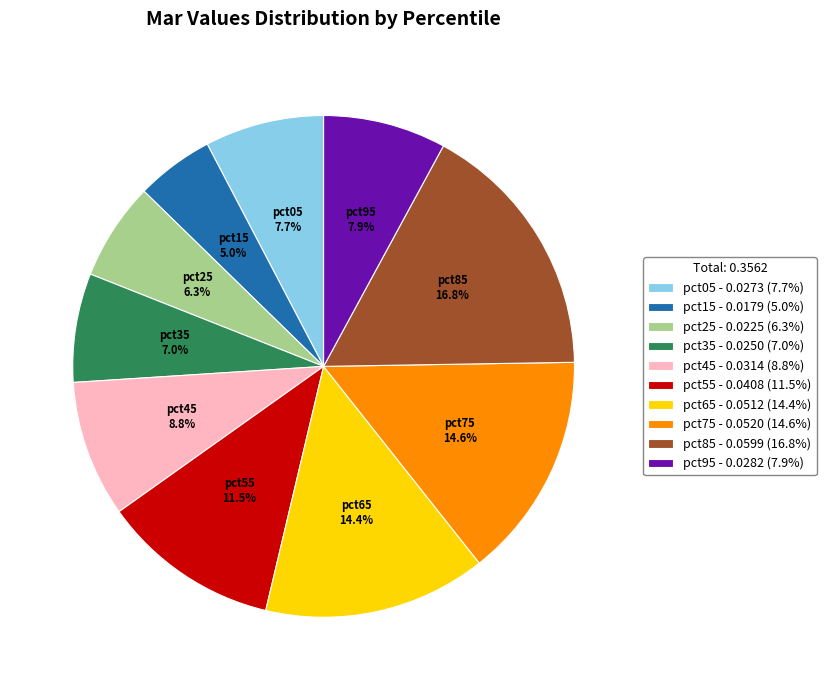

Which has a higher value, pct65 or pct05?

pct65